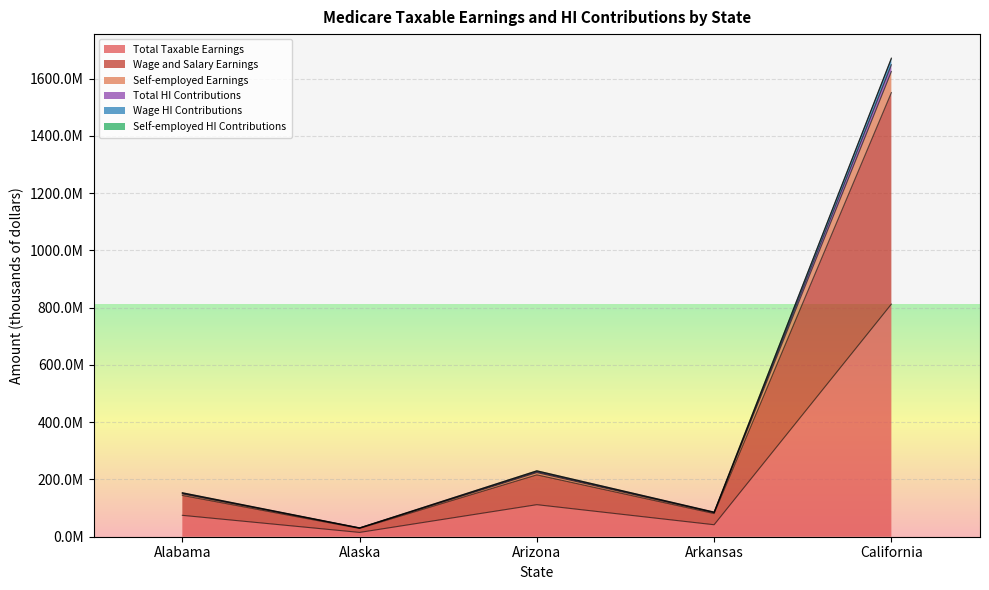

Reading left to right, list all the values displayed in this chart.

Total Taxable Earnings: Alabama=74669654	Alaska=15045371	Arizona=111921339	Arkansas=41843442	California=812263078
Wage and Salary Earnings: Alabama=144243080	Alaska=28954950	Arizona=216134265	Arkansas=80910825	California=1550968720
Self-employed Earnings: Alabama=153670148	Alaska=30963375	Arizona=230334116	Arkansas=86113804	California=1671637415
Total HI Contributions: Alabama=149339308	Alaska=30090743	Arizona=223842678	Arkansas=83686884	California=1624526156
Wage HI Contributions: Alabama=153522357	Alaska=30930437	Arizona=230110572	Arkansas=86033298	California=1669504249
Self-employed HI Contributions: Alabama=151504728	Alaska=30527059	Arizona=227088397	Arkansas=84900344	California=1648081785